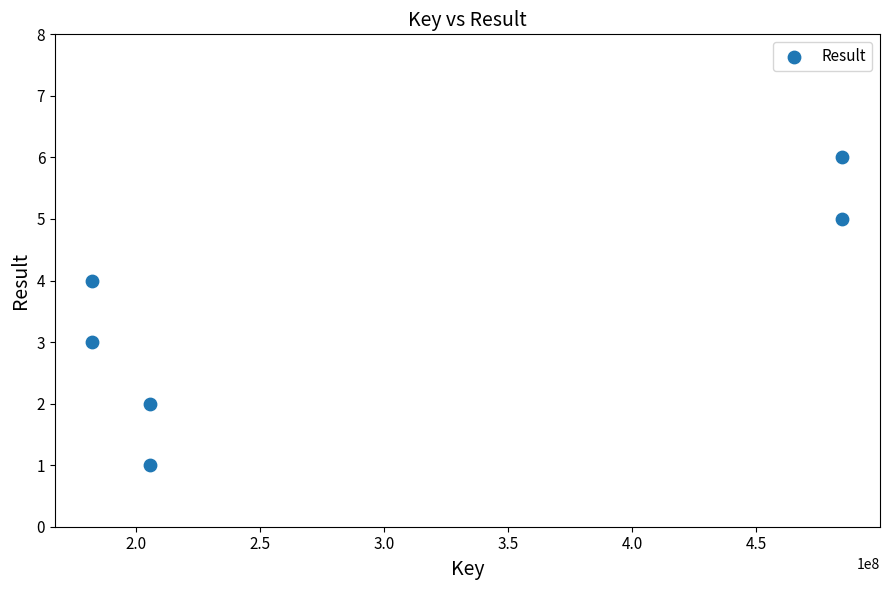

What is the range of X values (max minus min)?

302606503